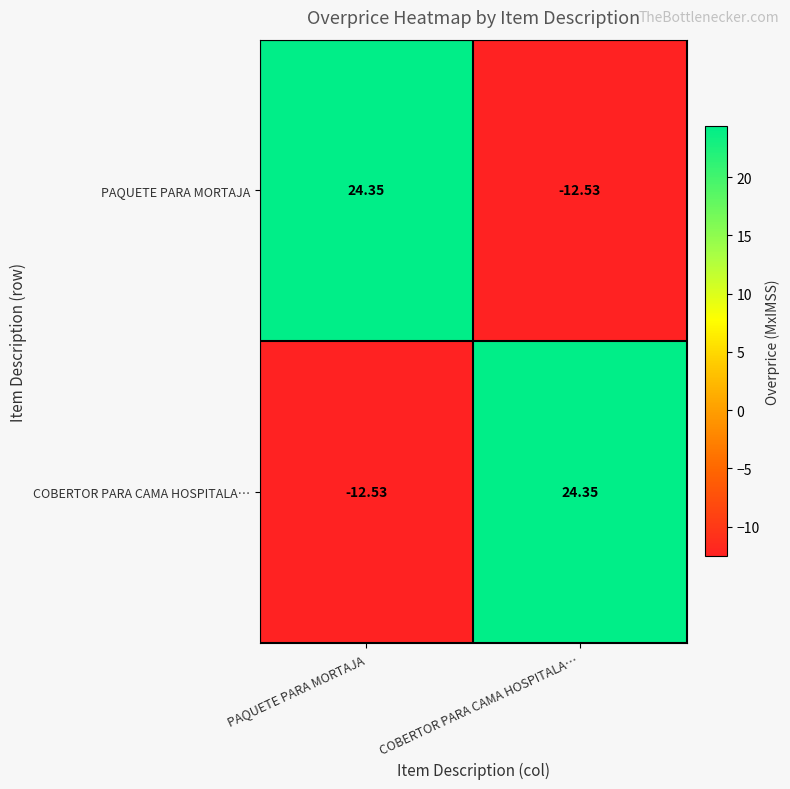

At which label does COBERTOR PARA CAMA HOSPITALA… reach its peak?

COBERTOR PARA CAMA HOSPITALA…